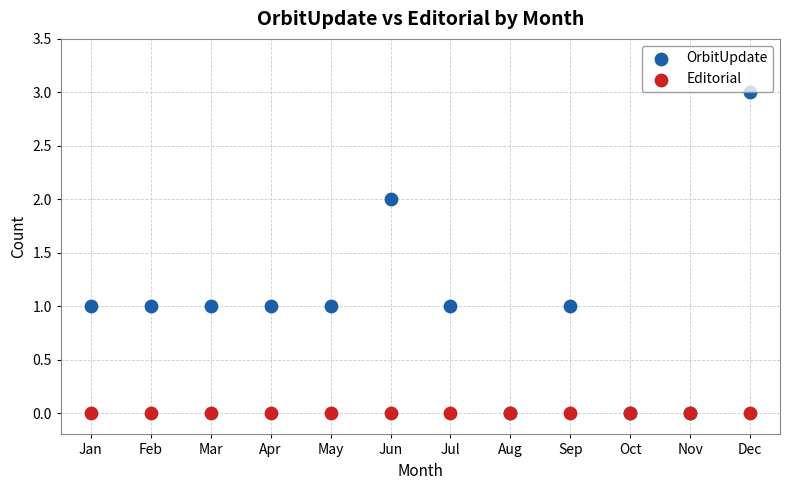

Which series contains the highest Y value?

OrbitUpdate